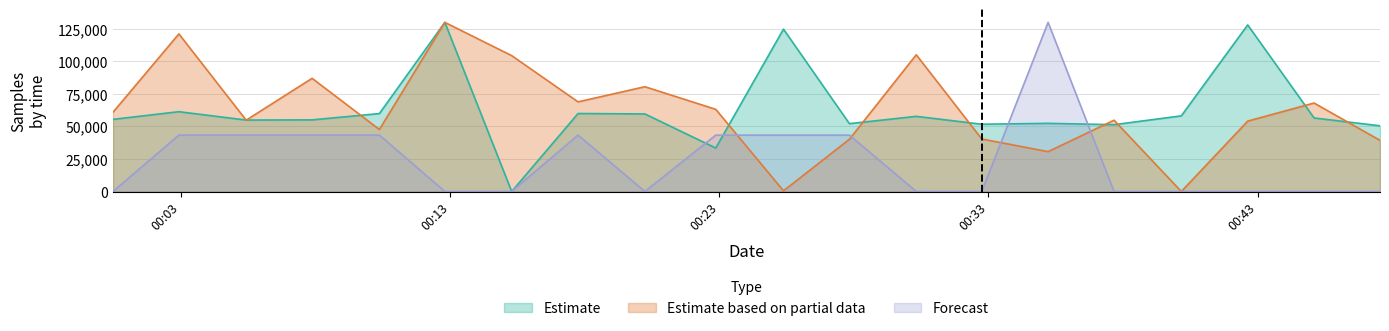

Rank the categories by Estimate based on partial data value from lowest to highest.

2022/05/09 00:40:10, 2022/05/09 00:25:23, 2022/05/09 00:35:13, 2022/05/09 00:47:33, 2022/05/09 00:27:50, 2022/05/09 00:32:45, 2022/05/09 00:10:22, 2022/05/09 00:42:38, 2022/05/09 00:05:25, 2022/05/09 00:37:40, 2022/05/09 00:00:28, 2022/05/09 00:22:52, 2022/05/09 00:45:06, 2022/05/09 00:17:45, 2022/05/09 00:20:14, 2022/05/09 00:07:52, 2022/05/09 00:15:17, 2022/05/09 00:30:19, 2022/05/09 00:02:55, 2022/05/09 00:12:48